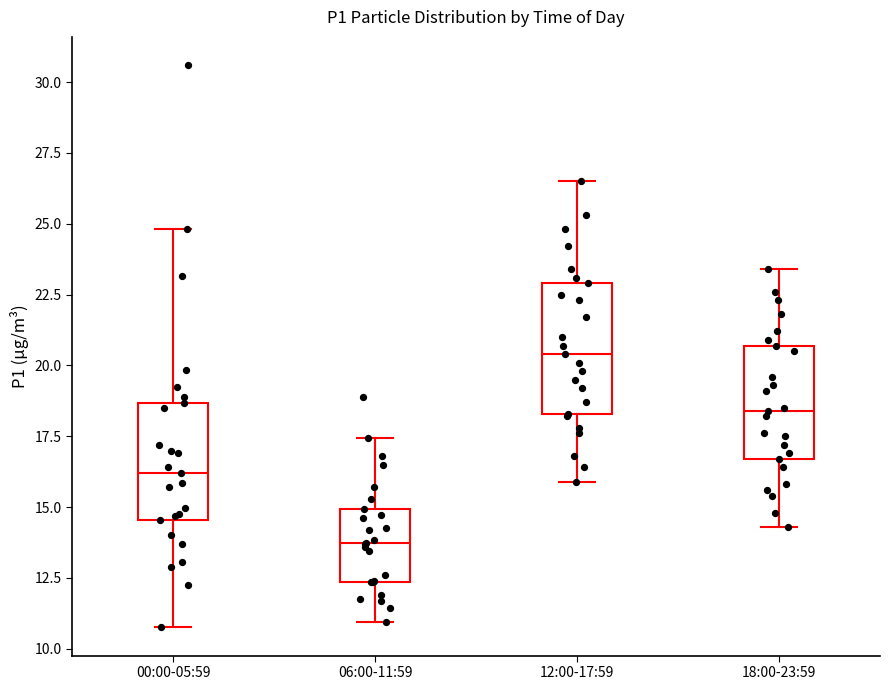

Which box's median line is the highest?

12:00-17:59